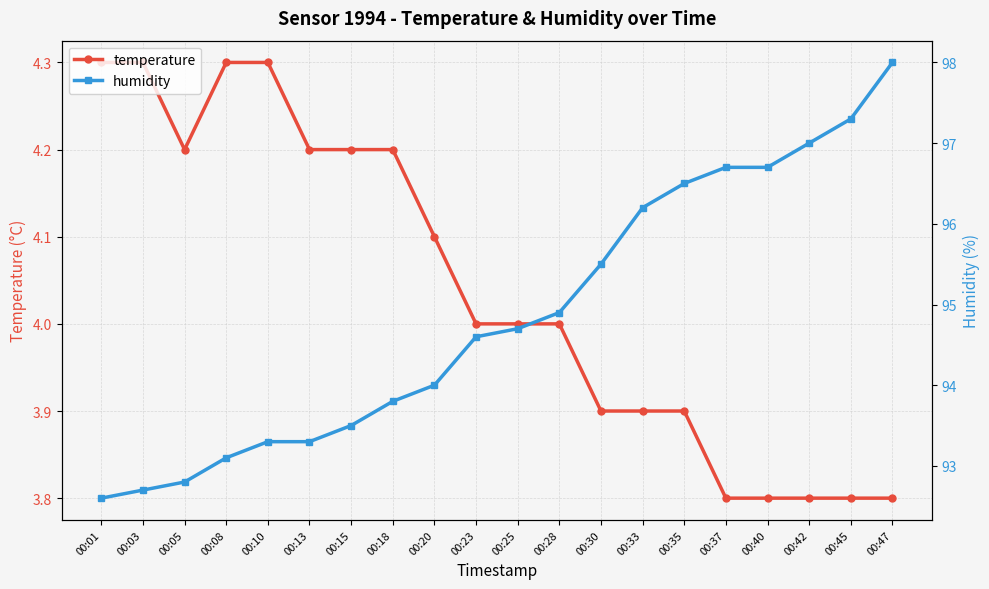

Count the number of data series in this chart.

2